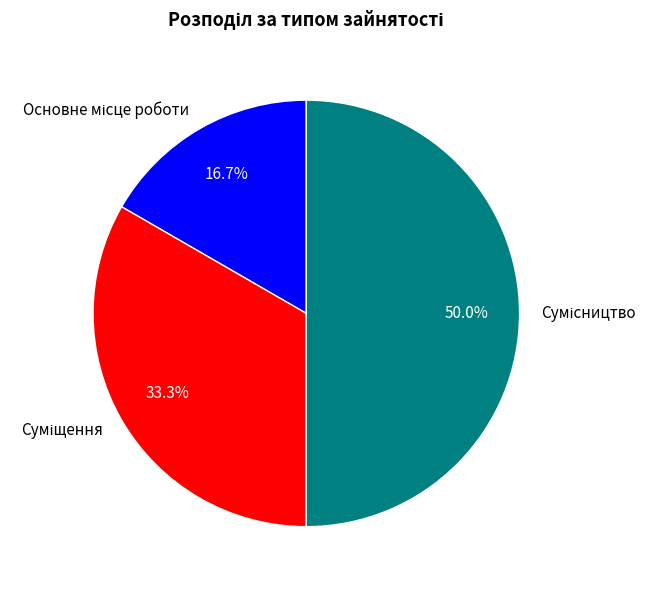

To the nearest percent, what portion does Сумісництво represent?

50%